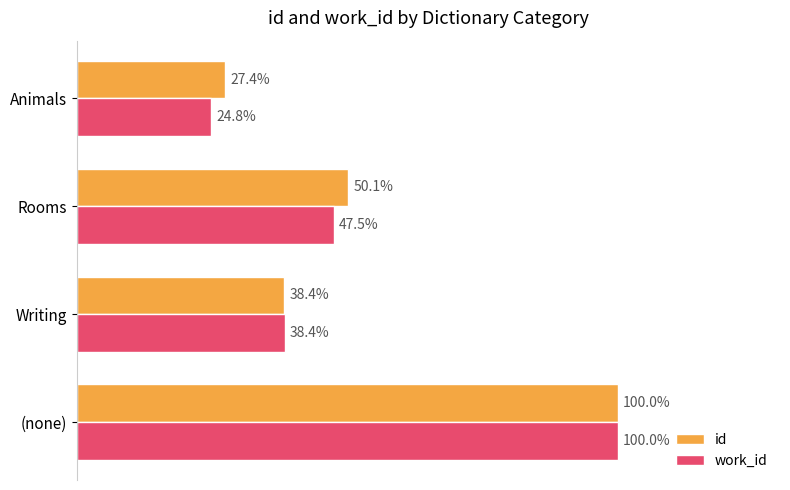

At Animals, list the series in order from largest to smallest.

id, work_id